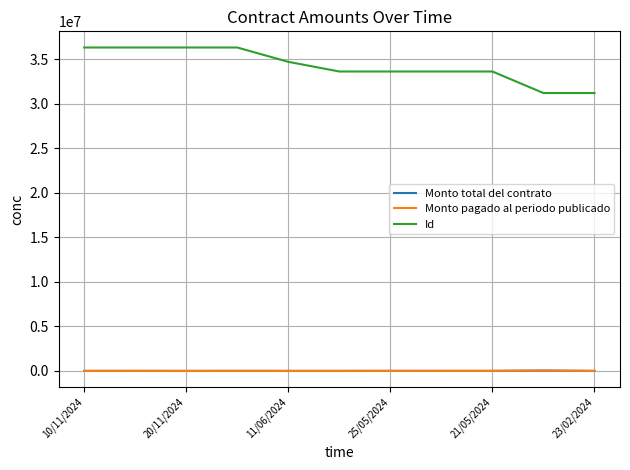

Where is the first local minimum for Monto pagado al periodo publicado?

20/11/2024